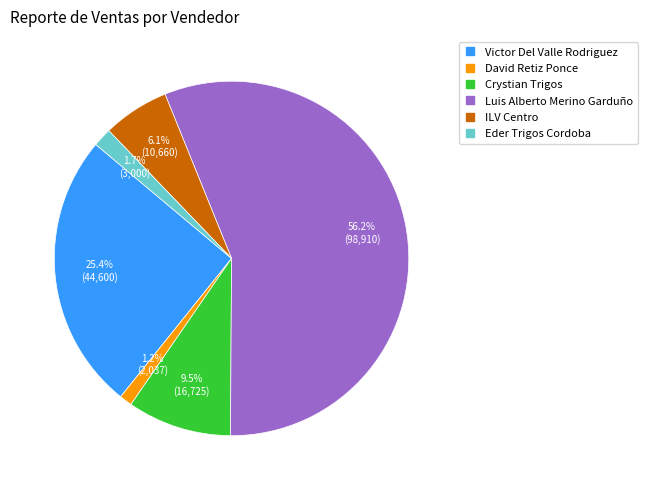

Is there a majority slice in this chart?

Yes